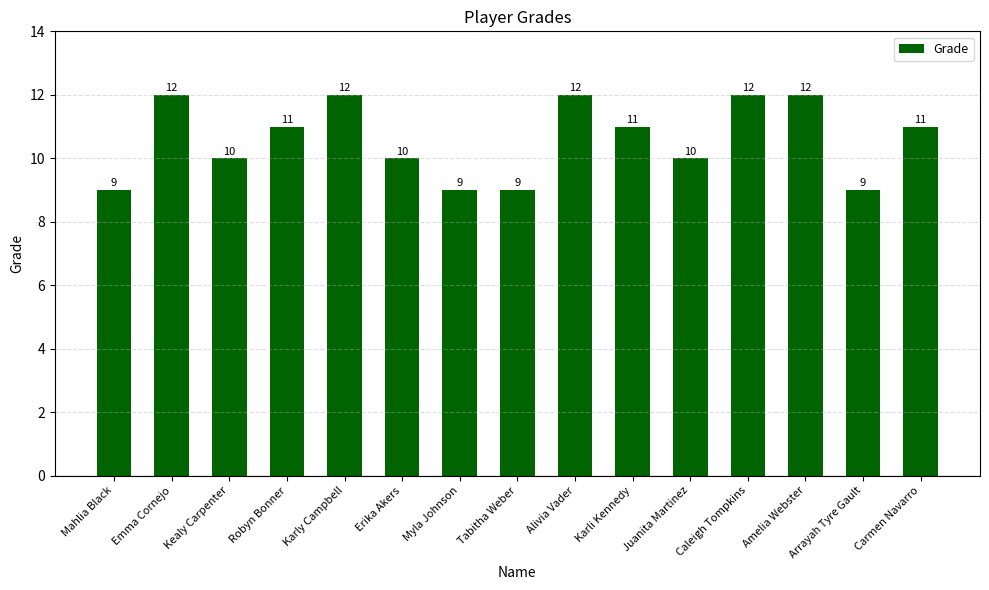

What is the label of the 10th bar from the right?

Erika Akers